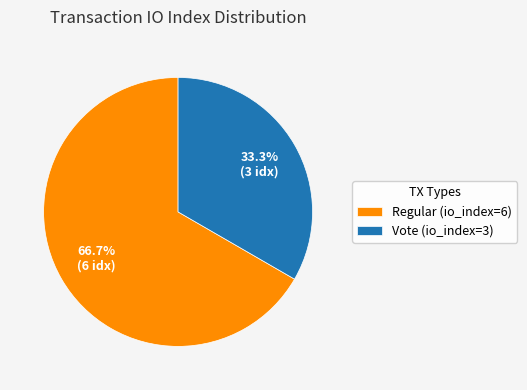

To the nearest percent, what is the difference between the largest and smallest slice percentages?

33%